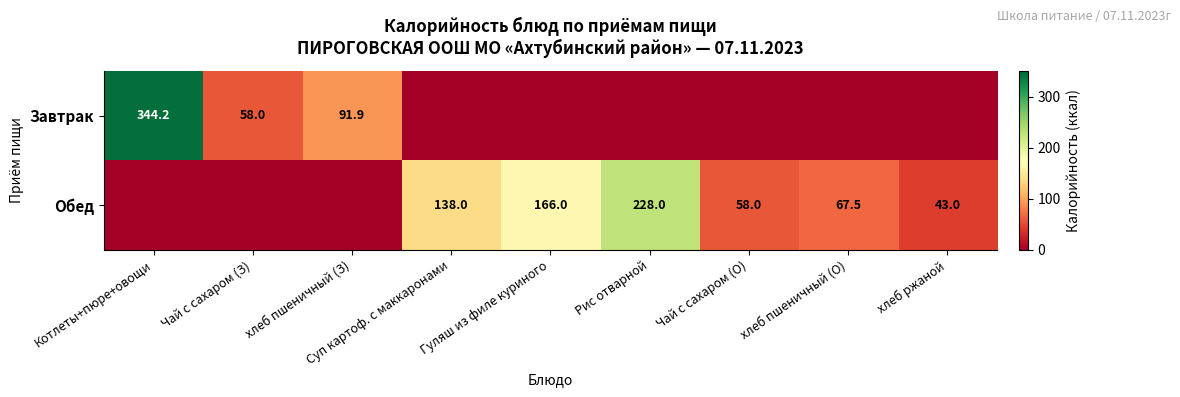

Which has a higher value, хлеб пшеничный (З) or Чай с сахаром (О)?

хлеб пшеничный (З)